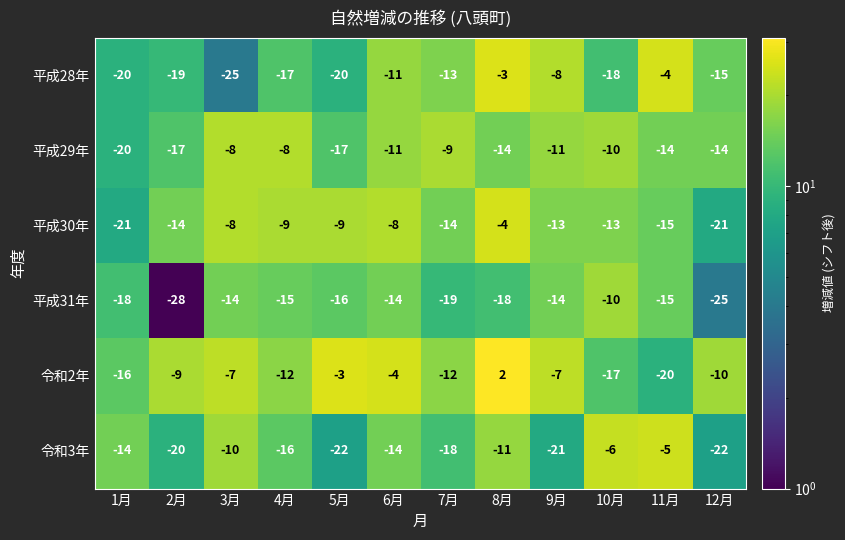

The value of 平成30年 at 8月 is -4. True or false?

True